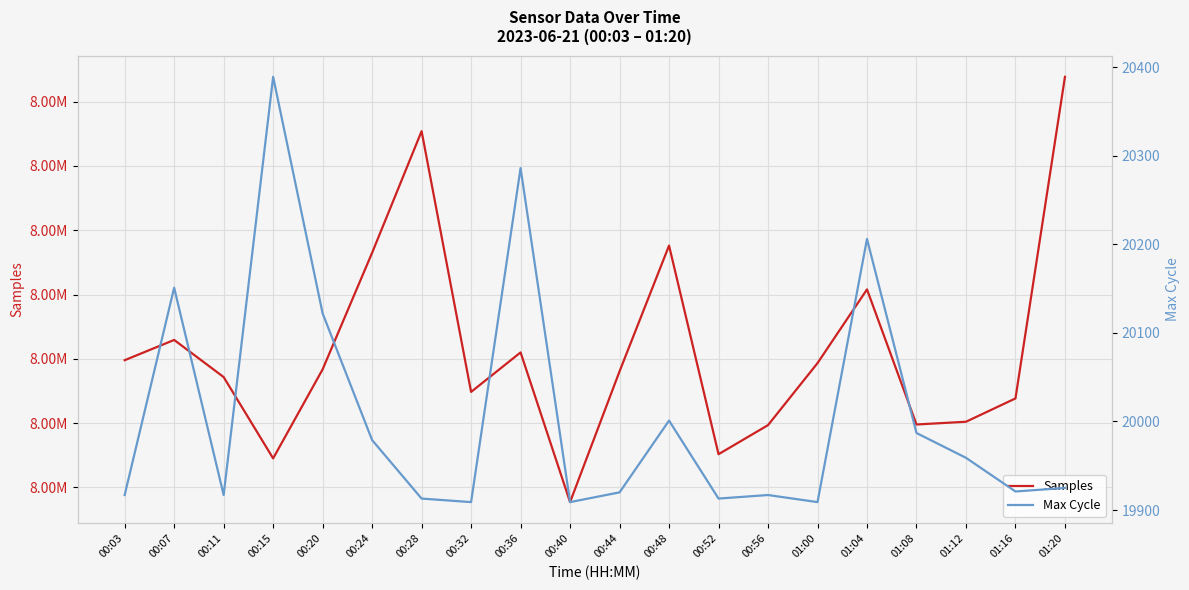

Does the chart display data point markers on the line(s)?

No